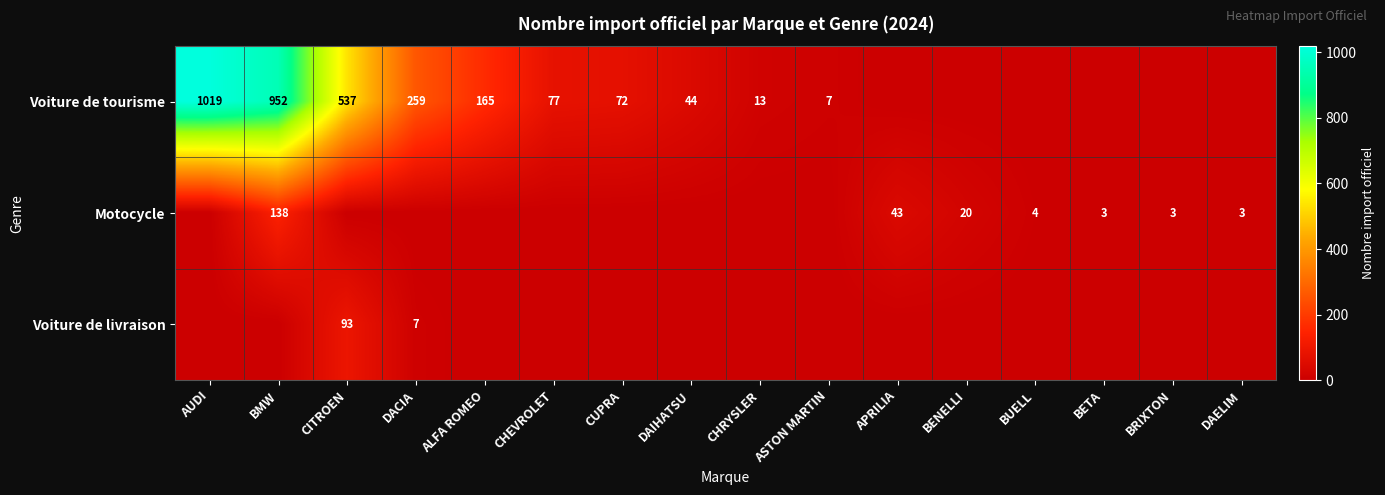

Is it true that Voiture de tourisme equals 952 at BMW?

True